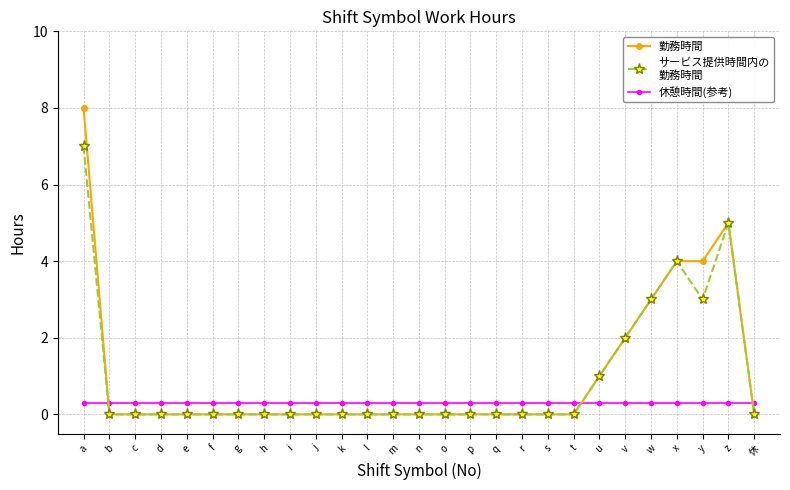

What is the maximum value shown in the chart?

8.0